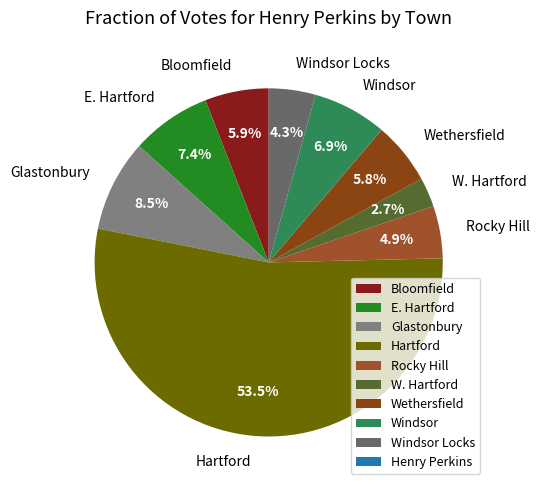

Does Wethersfield account for over 50% of the chart?

No